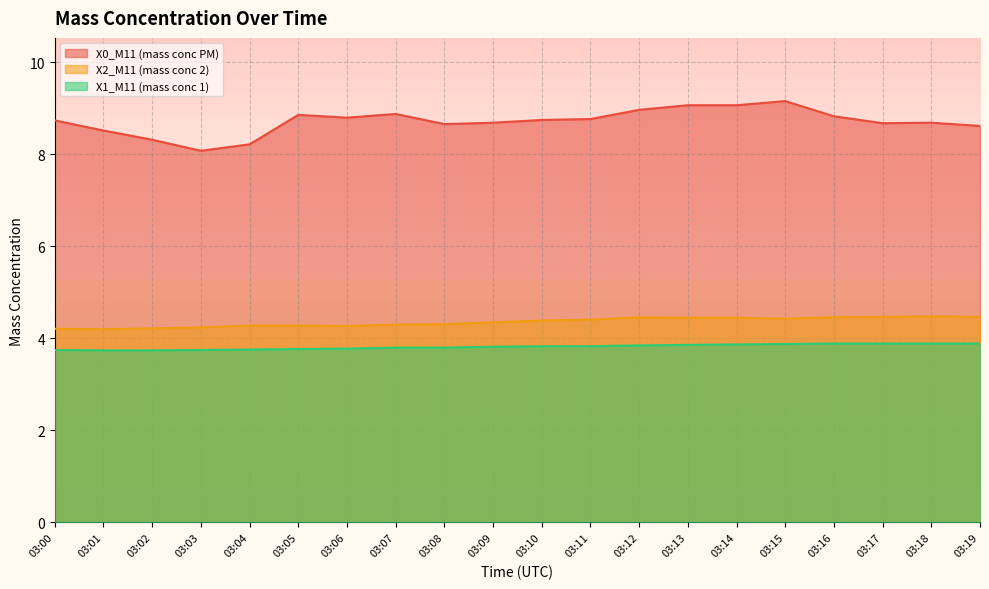

At which category does X0_M11 (mass conc PM) reach its first local peak?

03:05